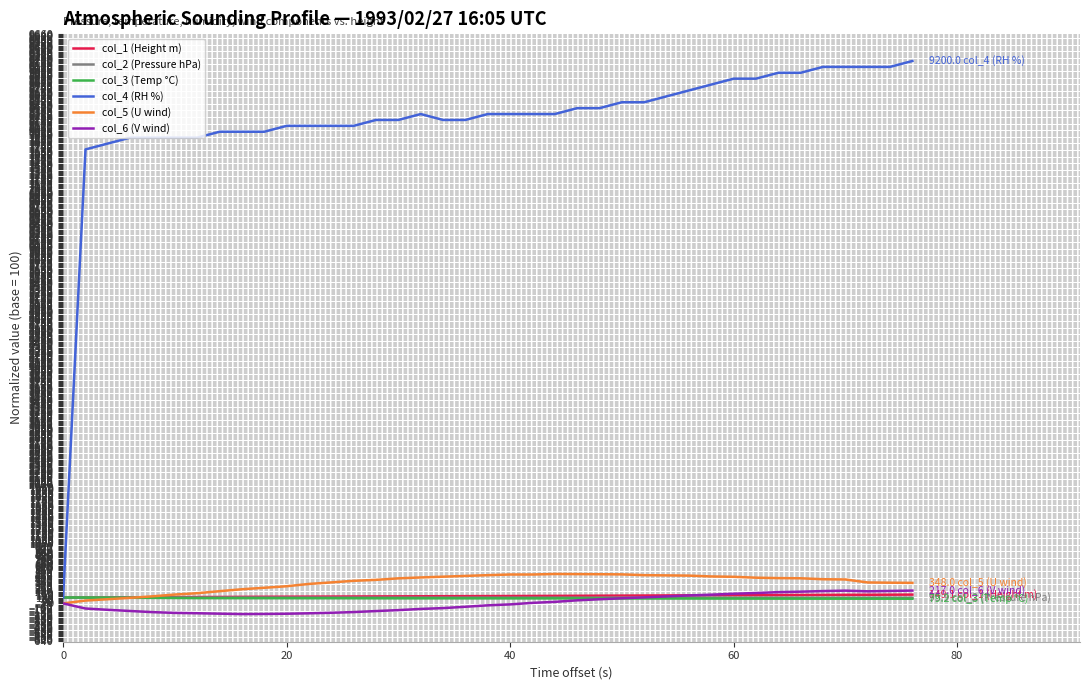

What is the greatest value displayed?

9200.0